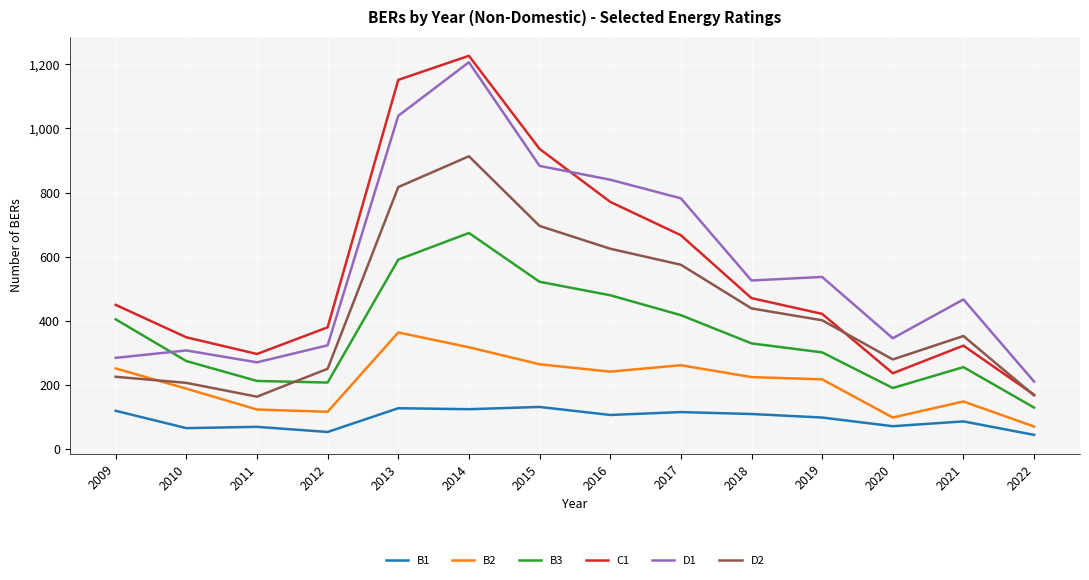

True or false: D1 and D2 cross at least once.

False